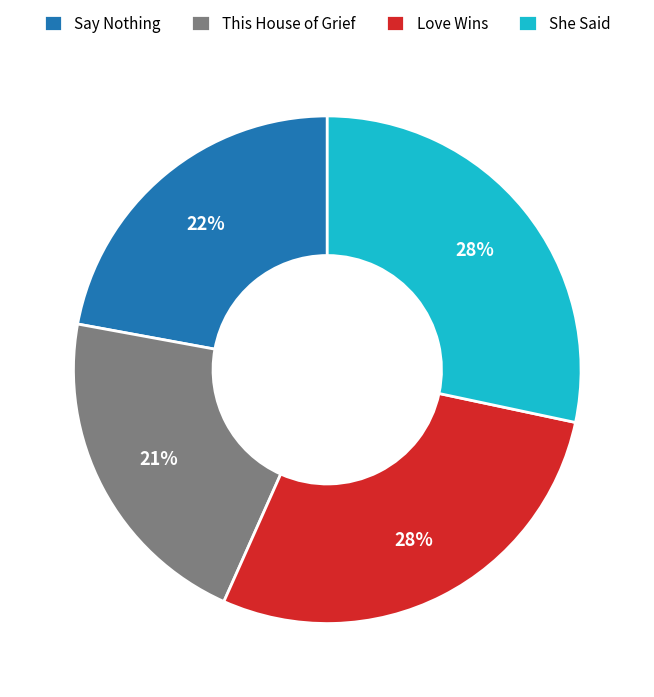

To the nearest percent, what percentage of the pie is She Said?

28%